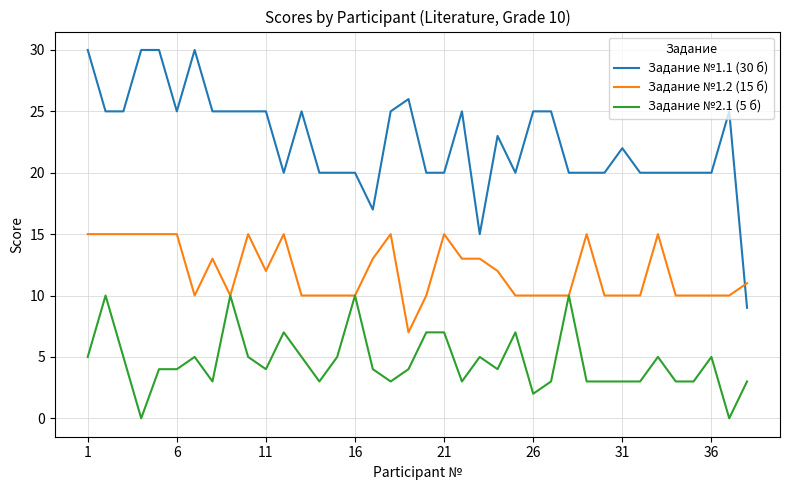

What is the difference between the maximum and minimum values in the Задание №1.2 (15 б) series?

8